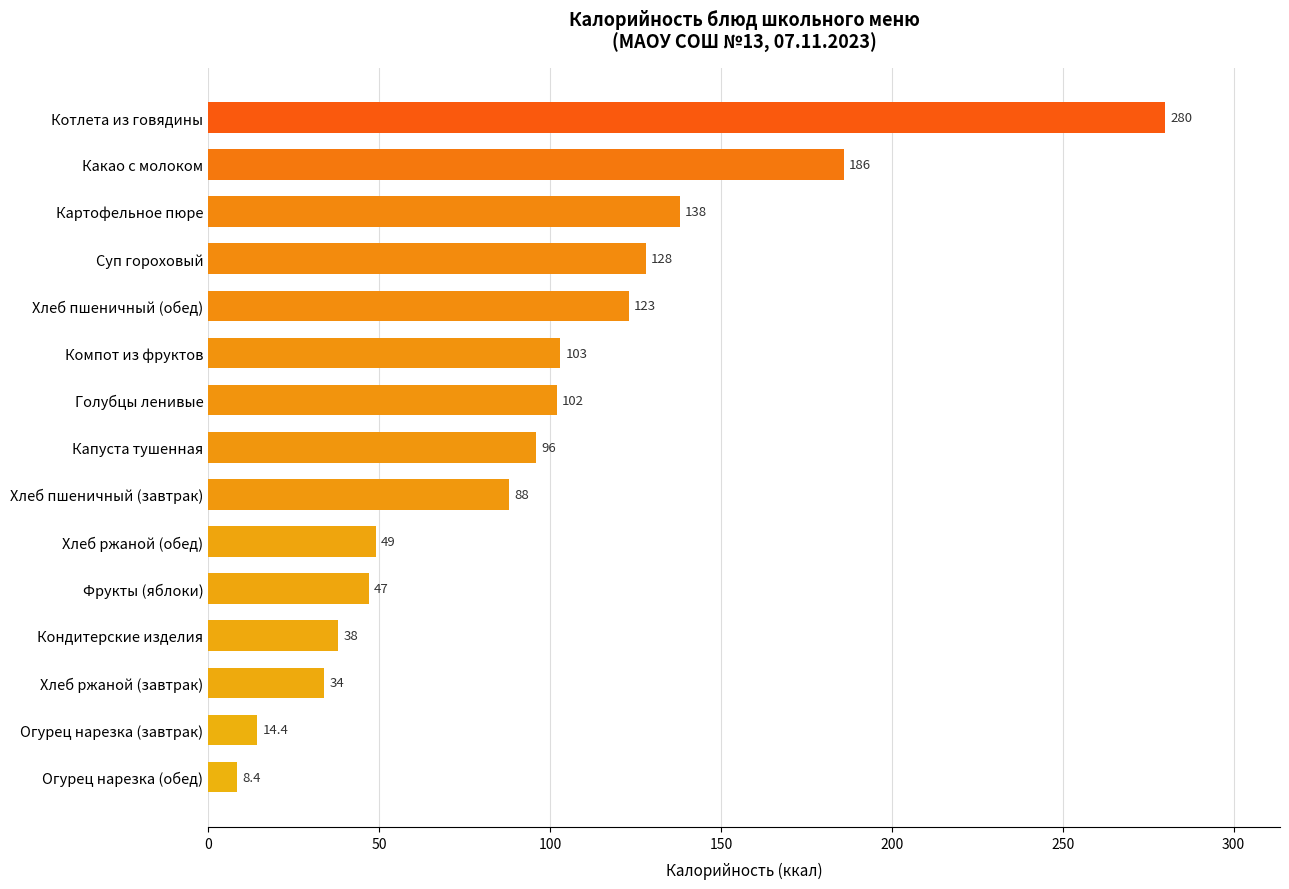

How many data points are less than 96?

7